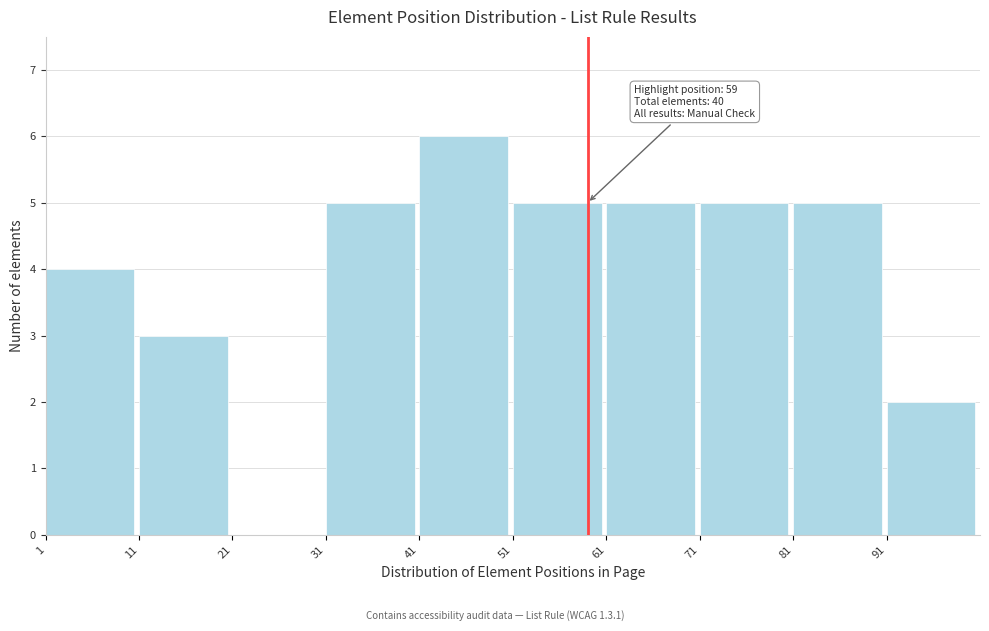

Over which range of the x-axis is the bar tallest?

41 to 51